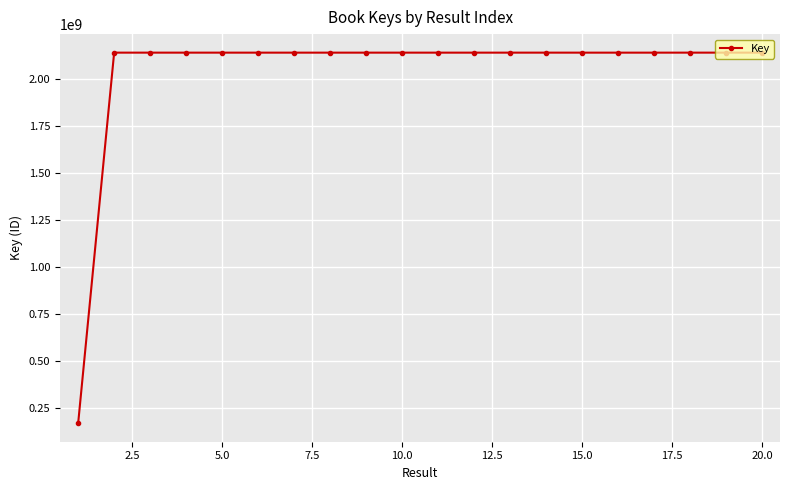

What is the greatest value displayed?

2137716998